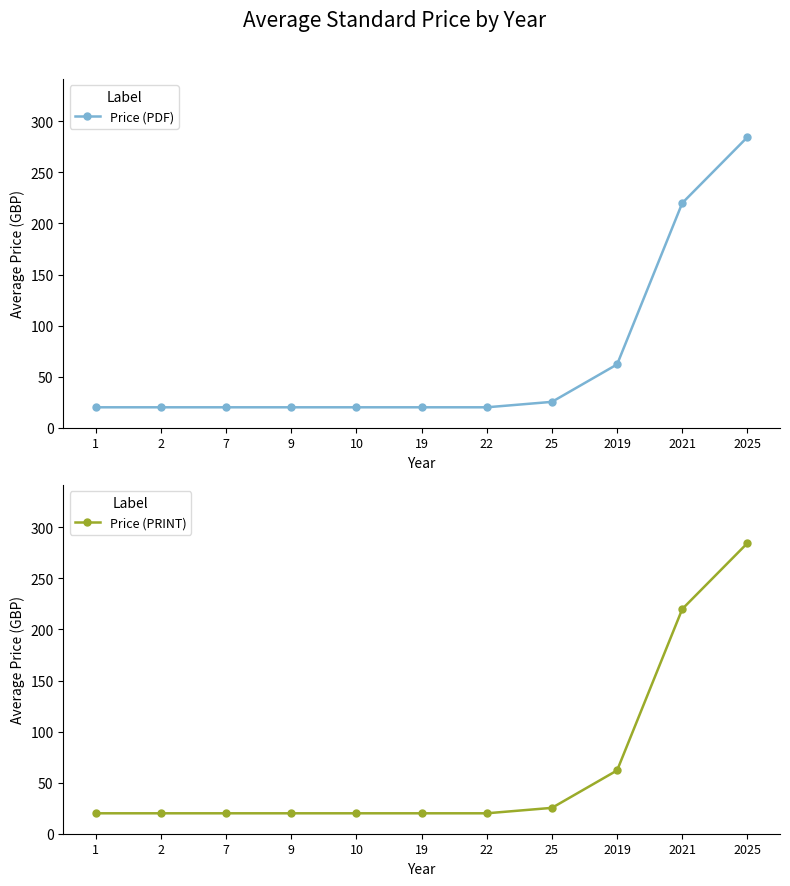

True or false: Price (PRINT) has more than 1 points higher than both neighbors.

False